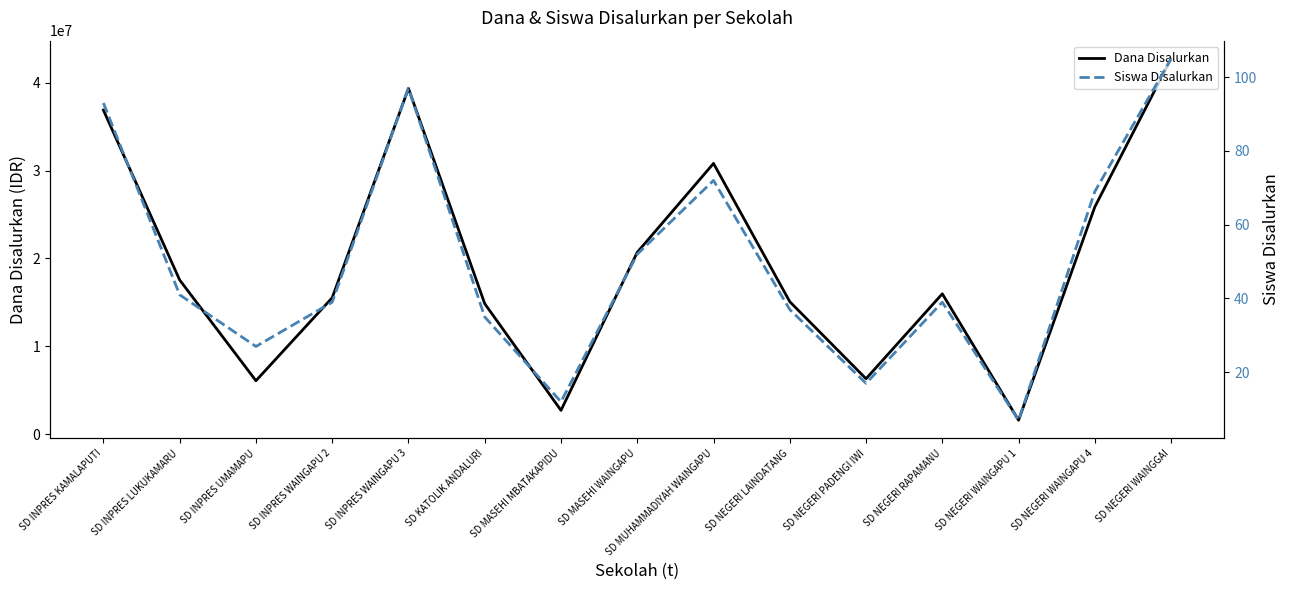

How many data points in Siswa Disalurkan are less than 39?

6